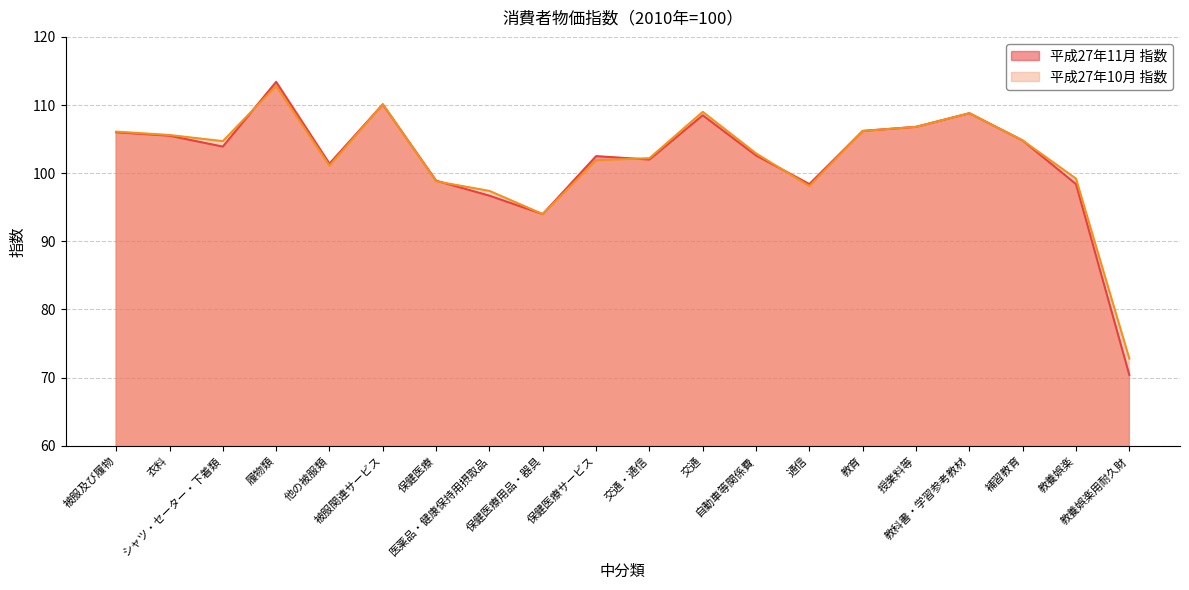

What are all the series names shown in the legend?

平成27年11月 指数, 平成27年10月 指数